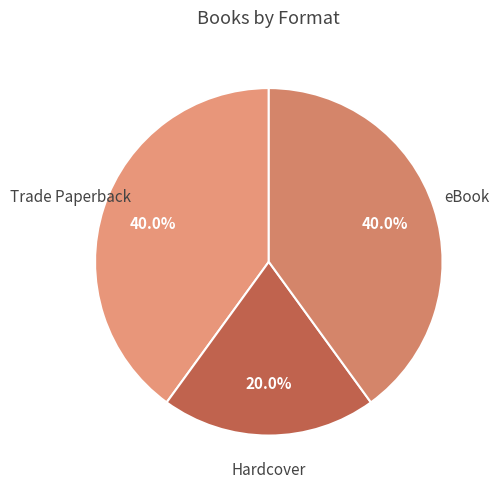

How many segments does this pie chart have?

3